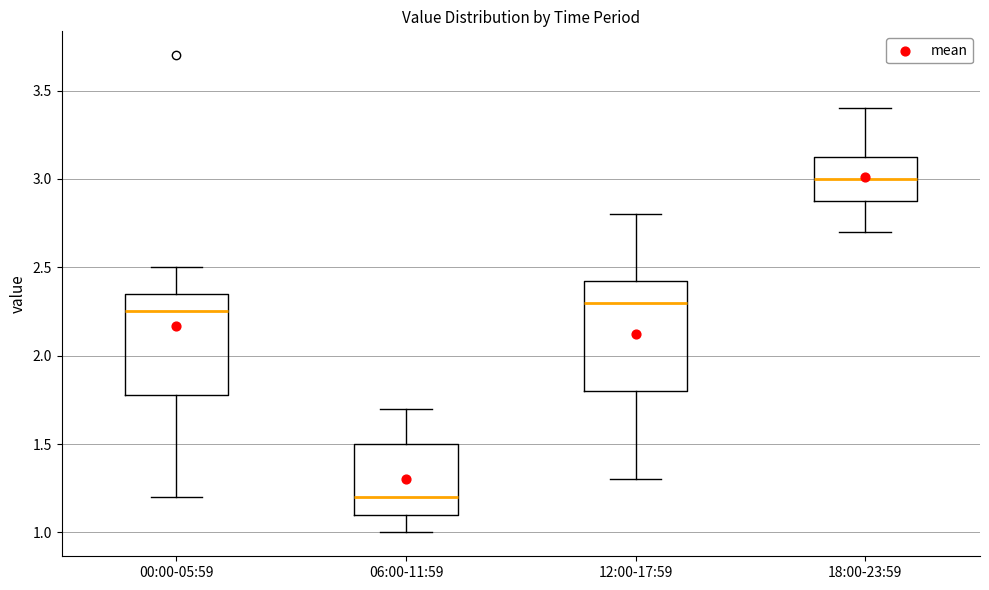

Which box has the lowest median line?

06:00-11:59